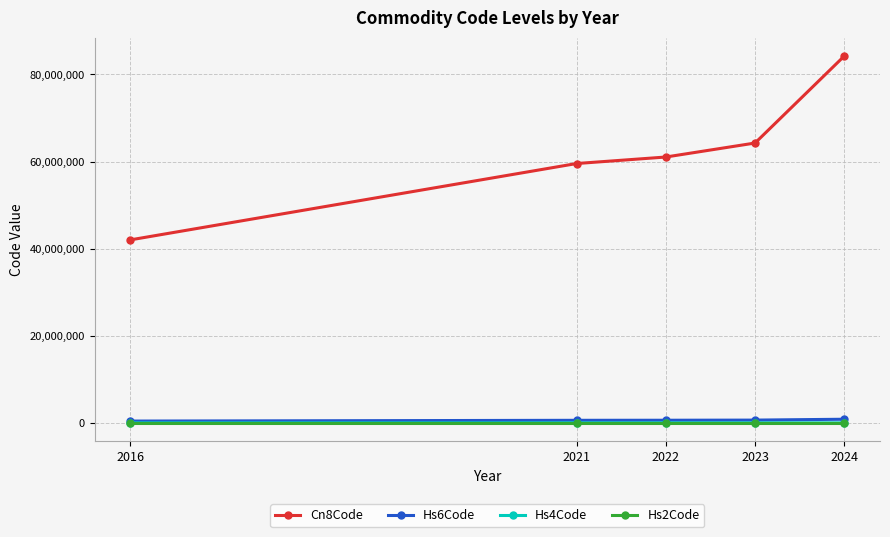

At which label is Hs4Code closest to 6313?

2023